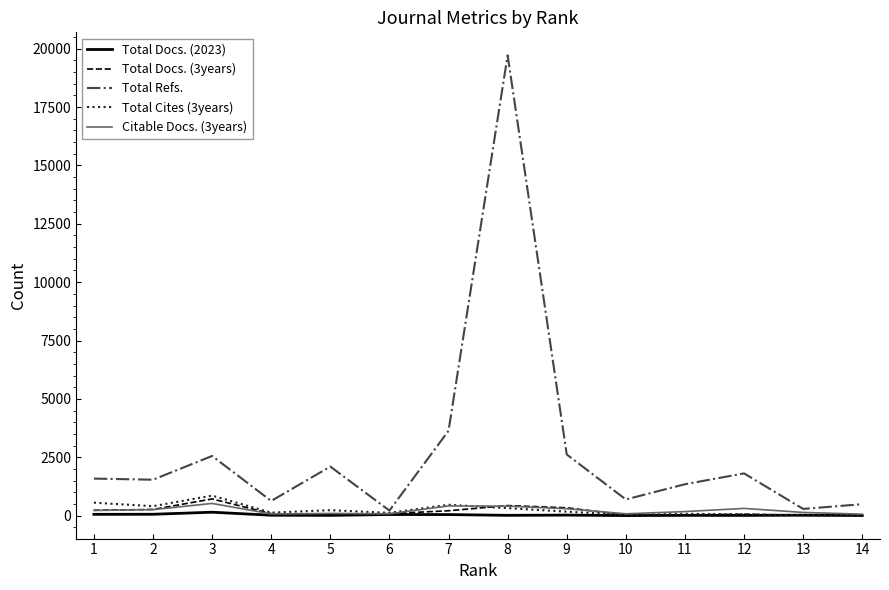

What is the difference between the Total Docs. (3years) values at 13 and 4?

71